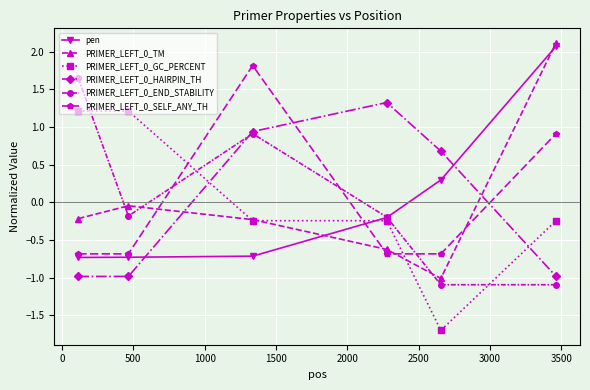

Which series ends up on top after the final intersection of PRIMER_LEFT_0_SELF_ANY_TH and pen?

pen